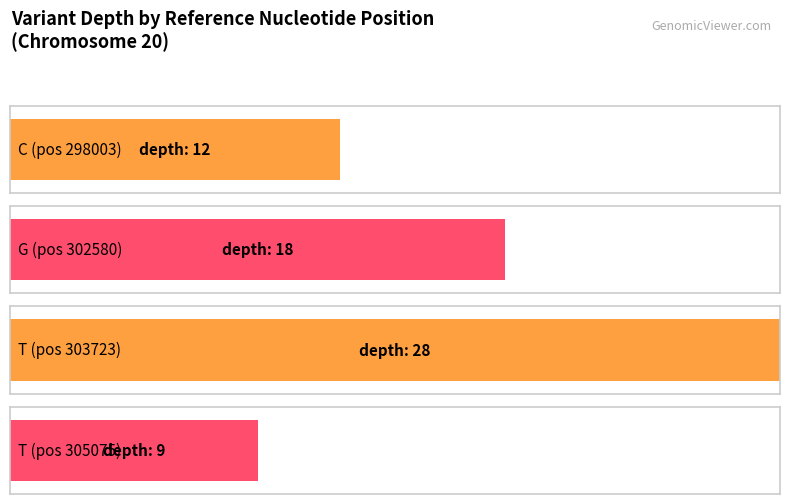

Reading left to right, transcribe all the data shown in this chart.

C=12	G=18	T=28	T=9